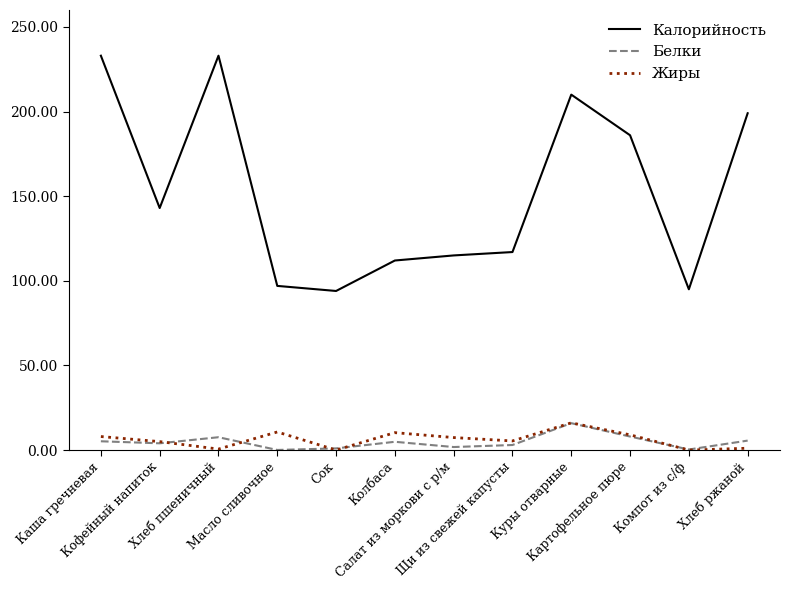

True or false: Калорийность and Белки cross at least once.

False